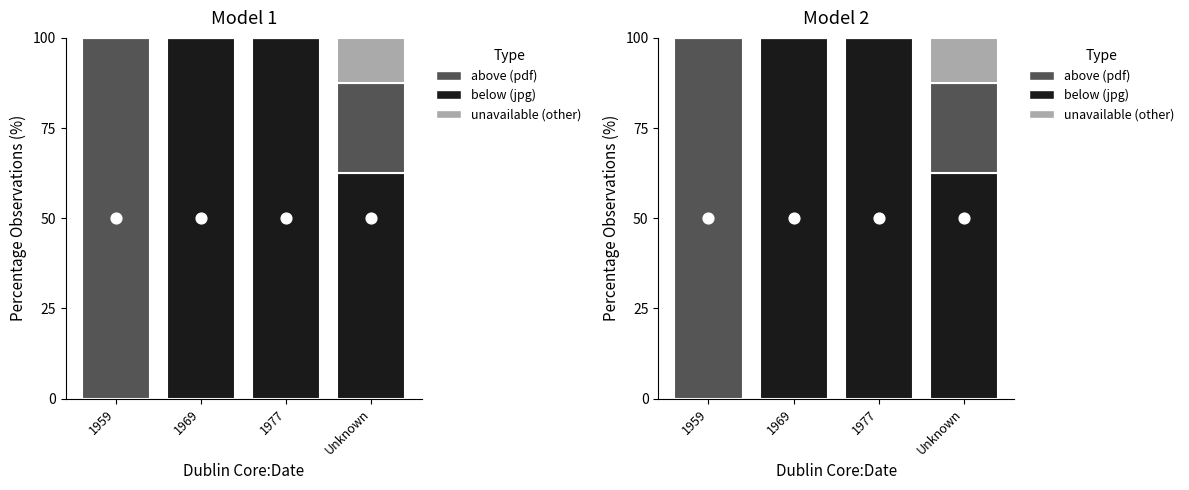

At how many categories does at least one series exceed 53?

4